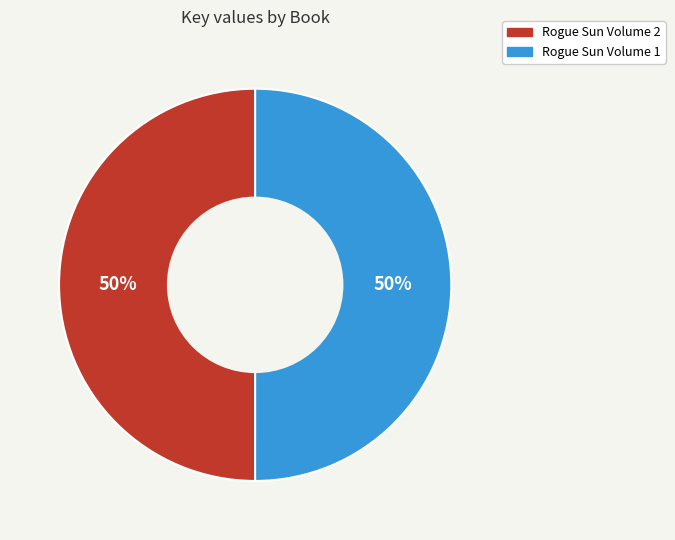

What is the ratio of the value at Rogue Sun Volume 2 to the value at Rogue Sun Volume 1?

1.0